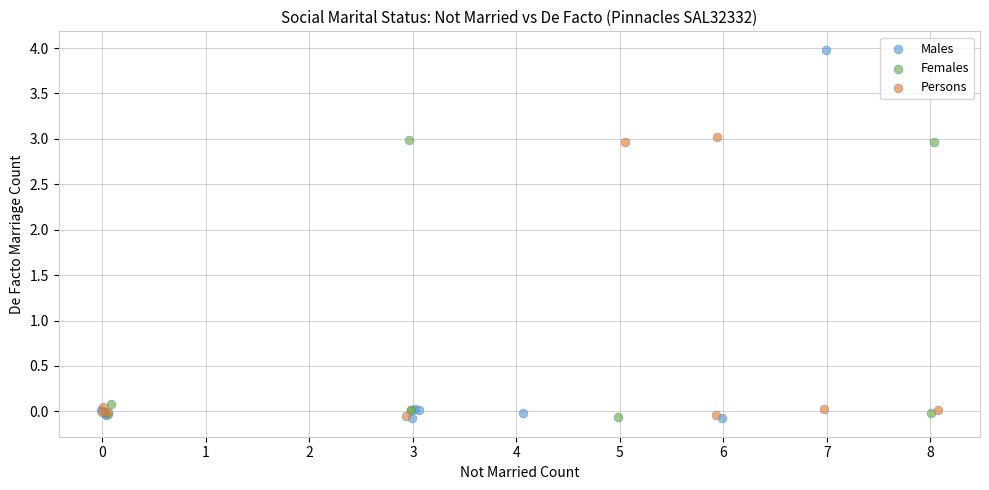

Which series reaches the maximum Y coordinate?

Males